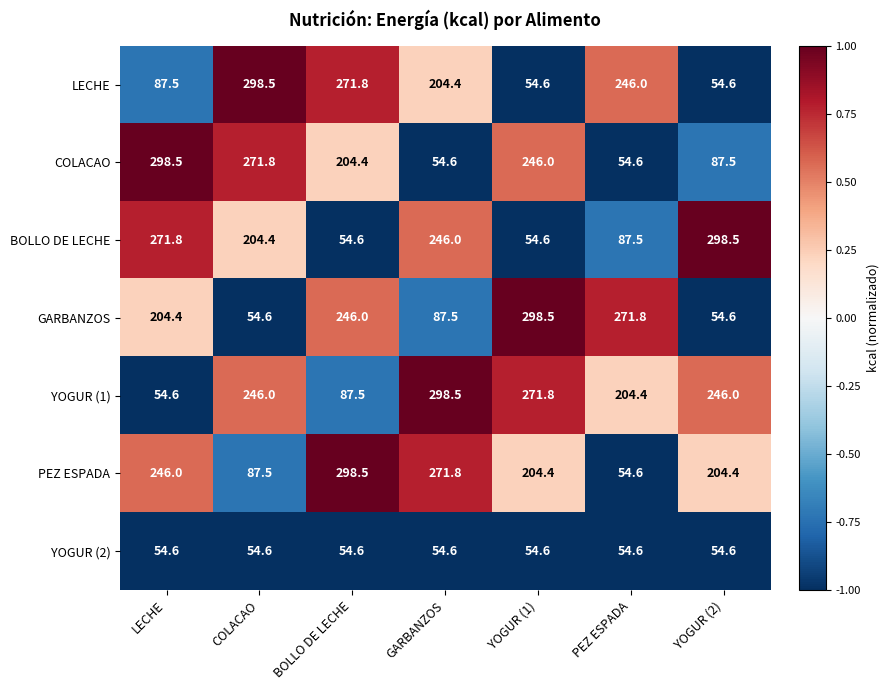

Which series has the largest total across all categories?

YOGUR (1)